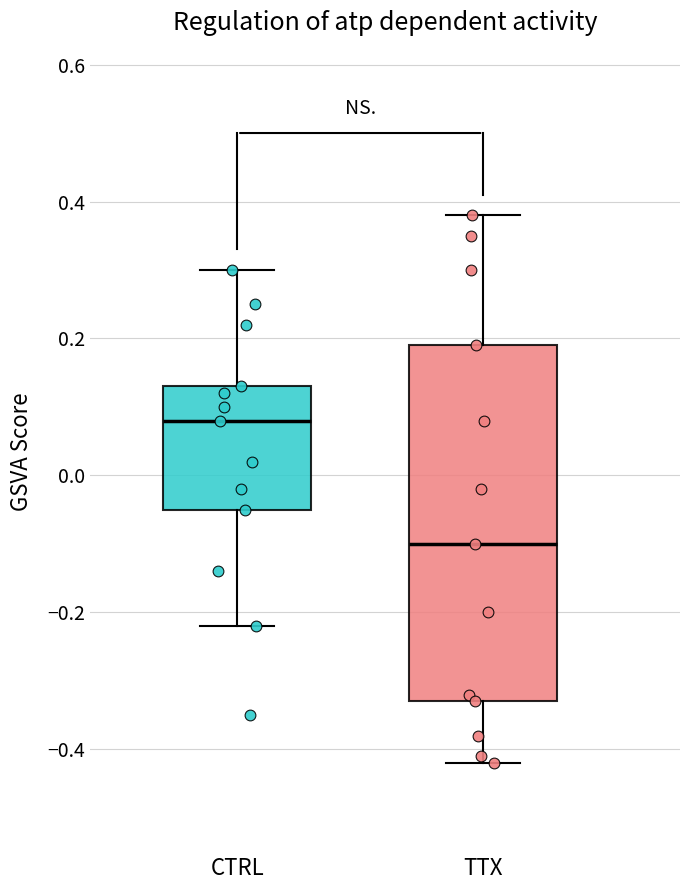

Reading left to right, transcribe this box plot: for each box, give where its median line is, the range the box spans, and where its two whiskers end, as read against the y-axis. The values are not printed on the chart, so give them approximately, as read against the axis.

CTRL: median 0.08, box -0.04 to 0.14, whiskers -0.22 to 0.30
TTX: median -0.10, box -0.32 to 0.20, whiskers -0.42 to 0.38